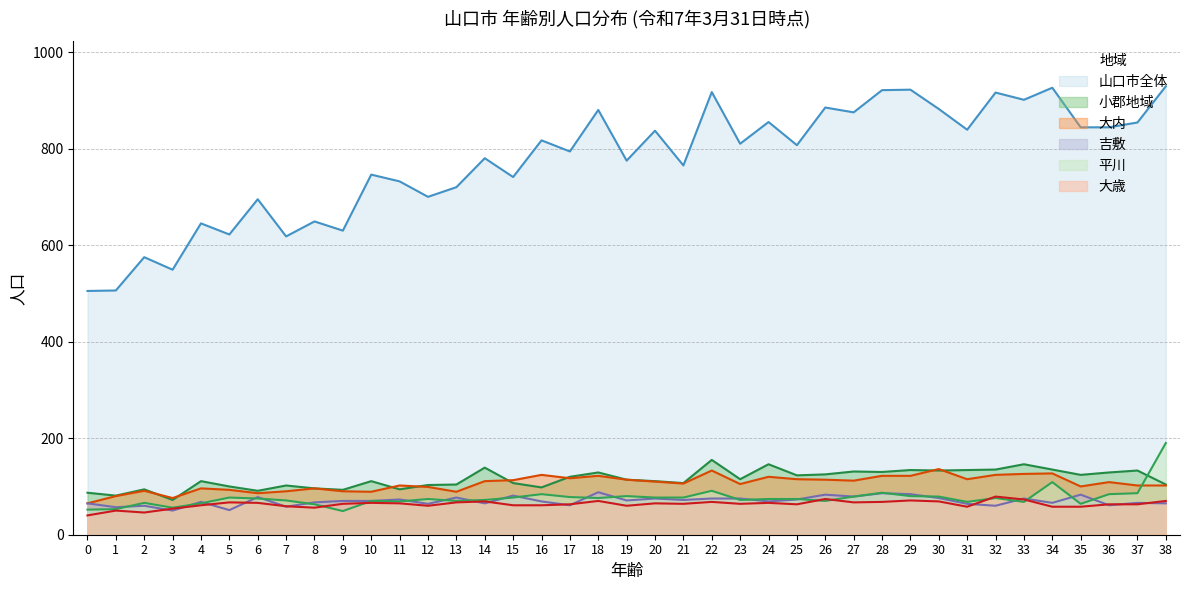

What is the difference between the maximum and minimum values in the 小郡地域 series?

83